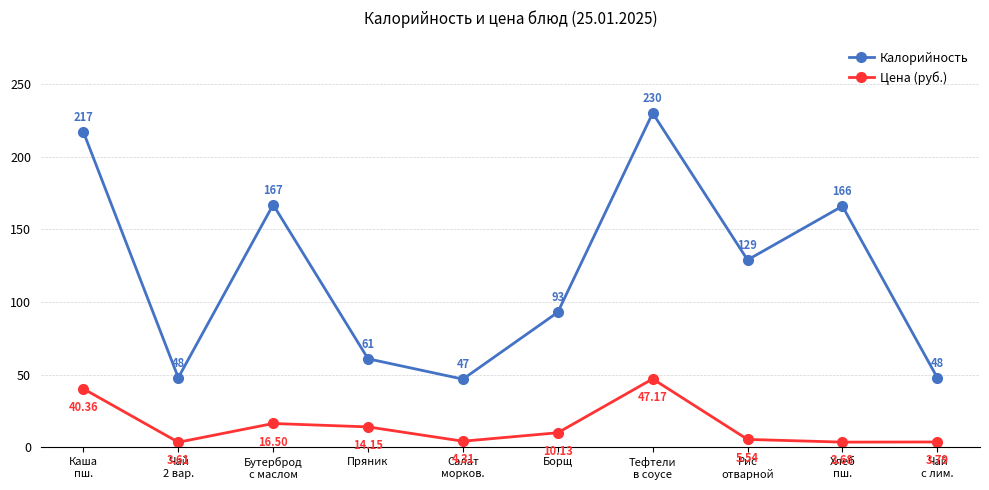

Which series has the largest range (max minus min)?

Калорийность